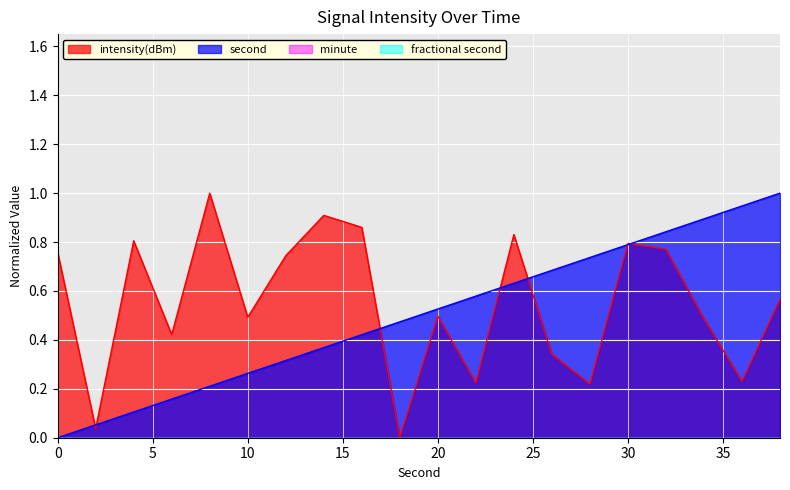

Rank the categories by second value from lowest to highest.

0, 2, 4, 6, 8, 10, 12, 14, 16, 18, 20, 22, 24, 26, 28, 30, 32, 34, 36, 38